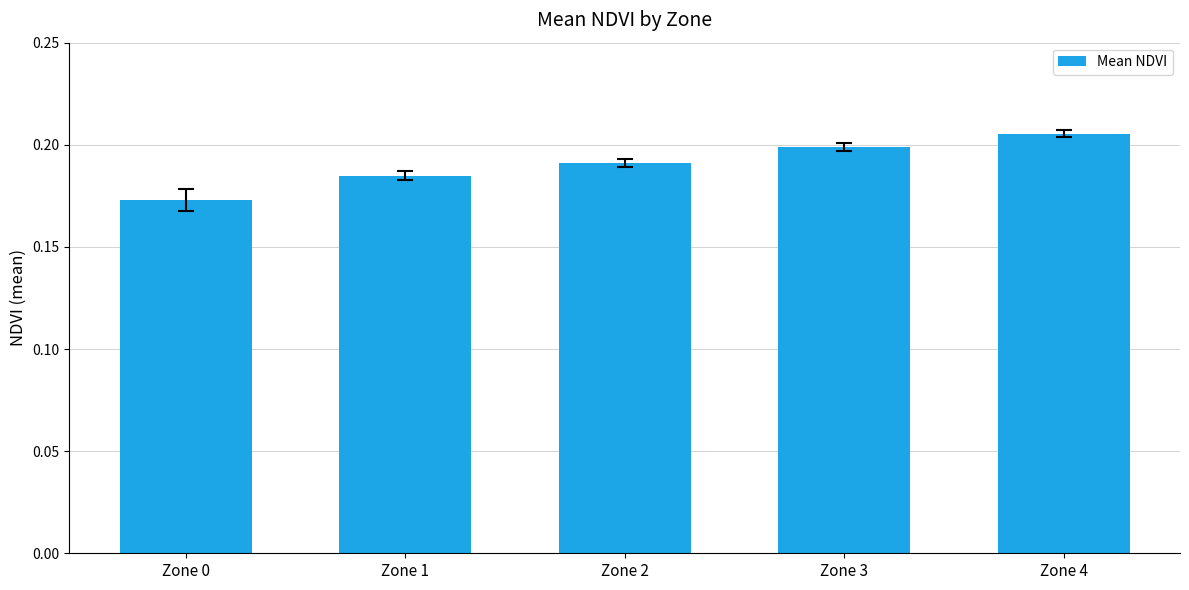

What is the sum of the values at Zone 0 and Zone 3?

0.4